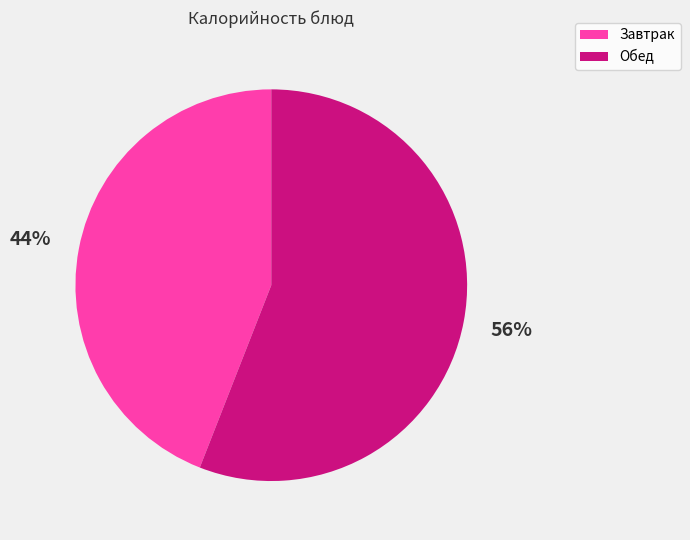

Is there a majority slice in this chart?

Yes